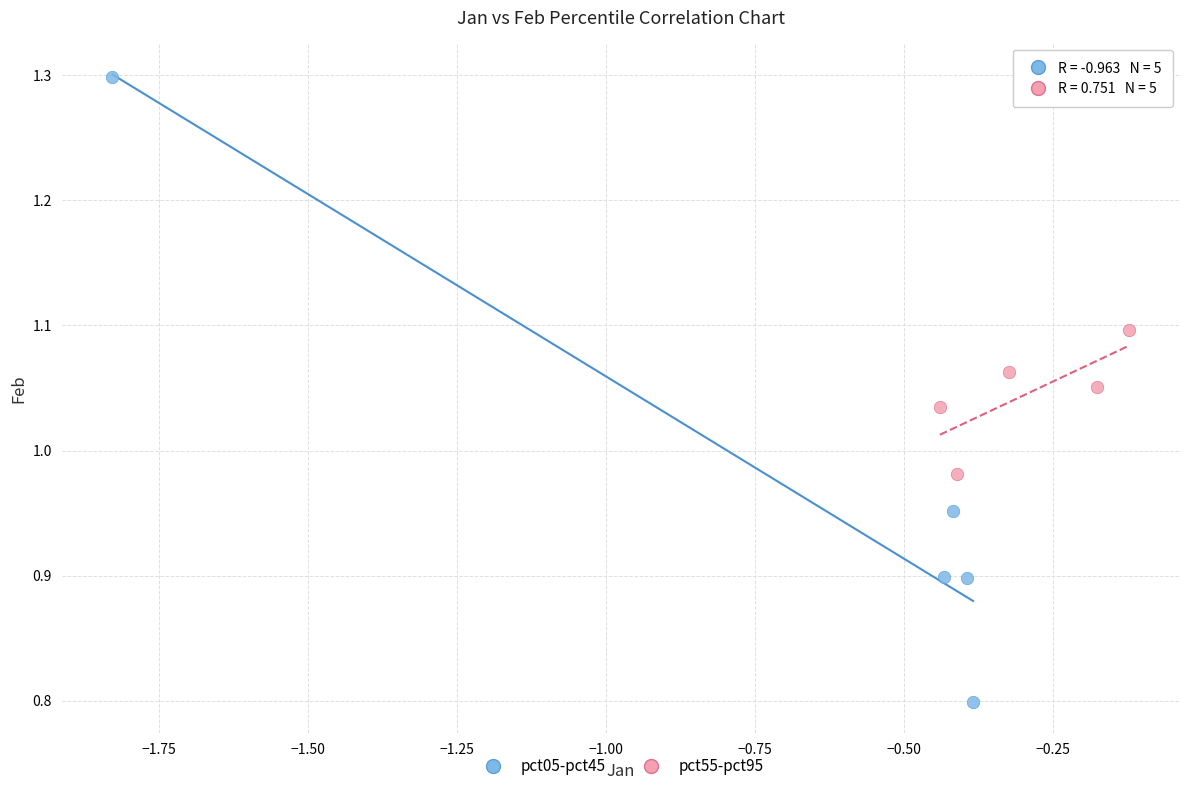

Which series reaches the maximum Y coordinate?

pct05-pct45